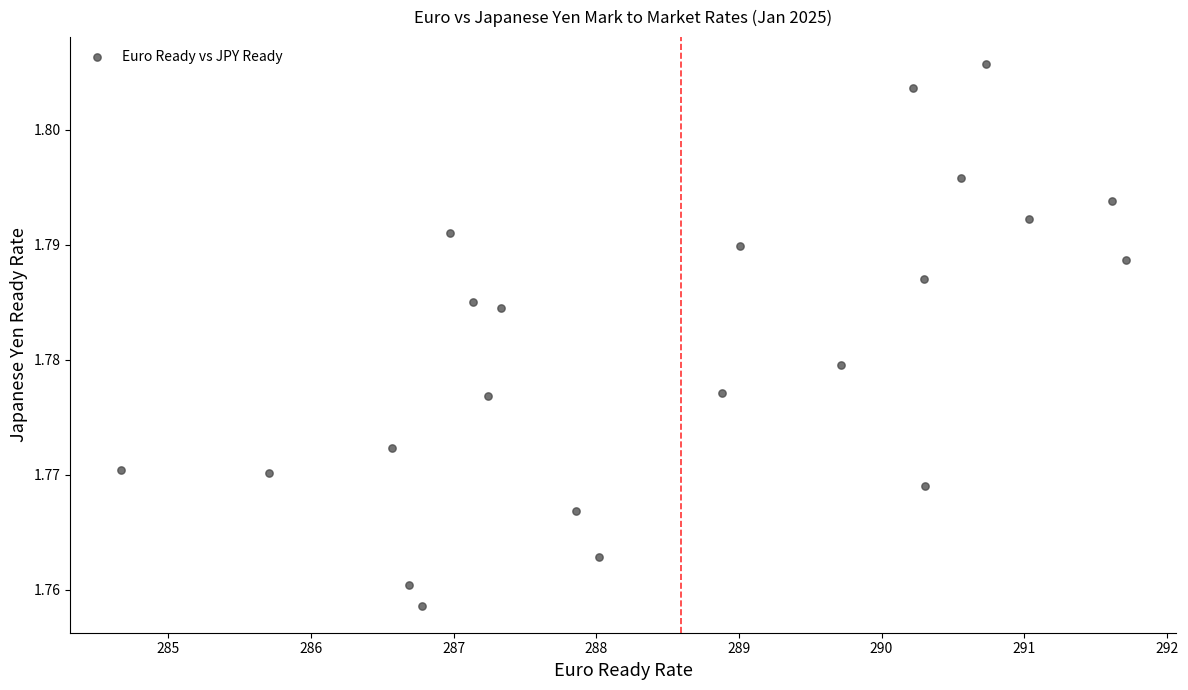

What is the range of X values (max minus min)?

7.0